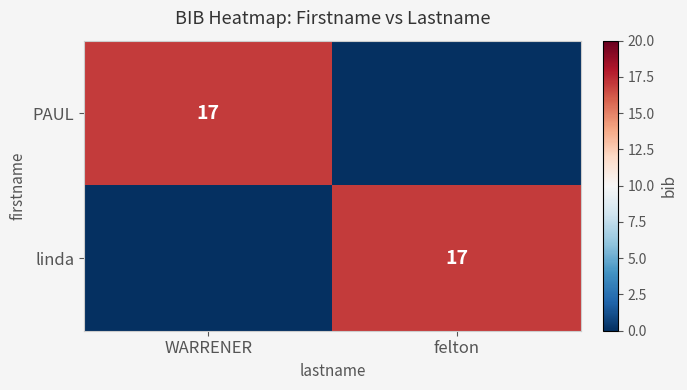

The linda series shows 12 at felton. True or false?

False